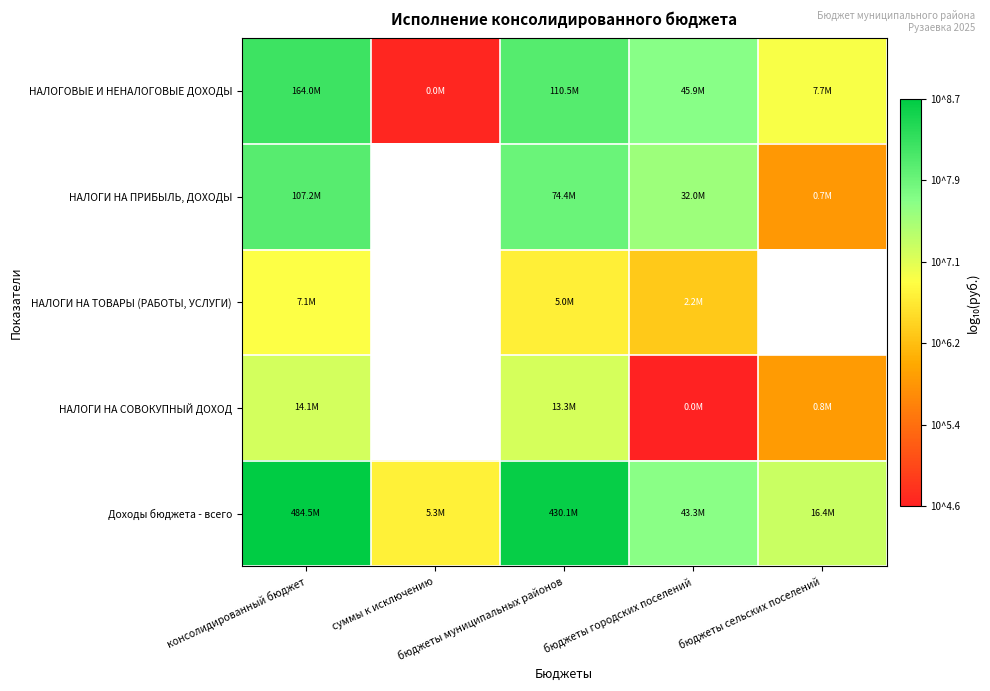

What is the total value across all series at бюджеты городских поселений?

33.7